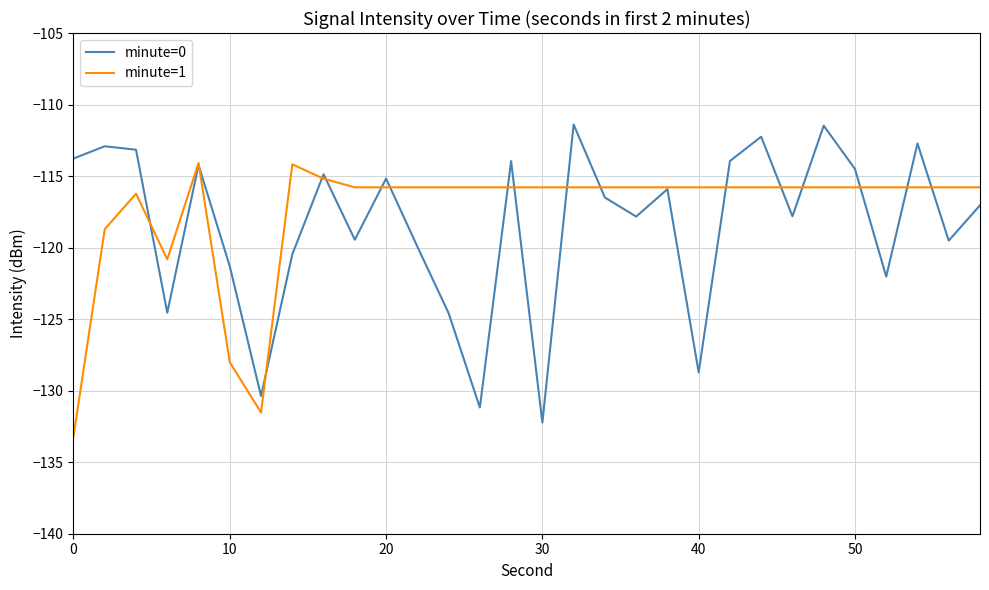

What is the smallest value displayed?

-133.2